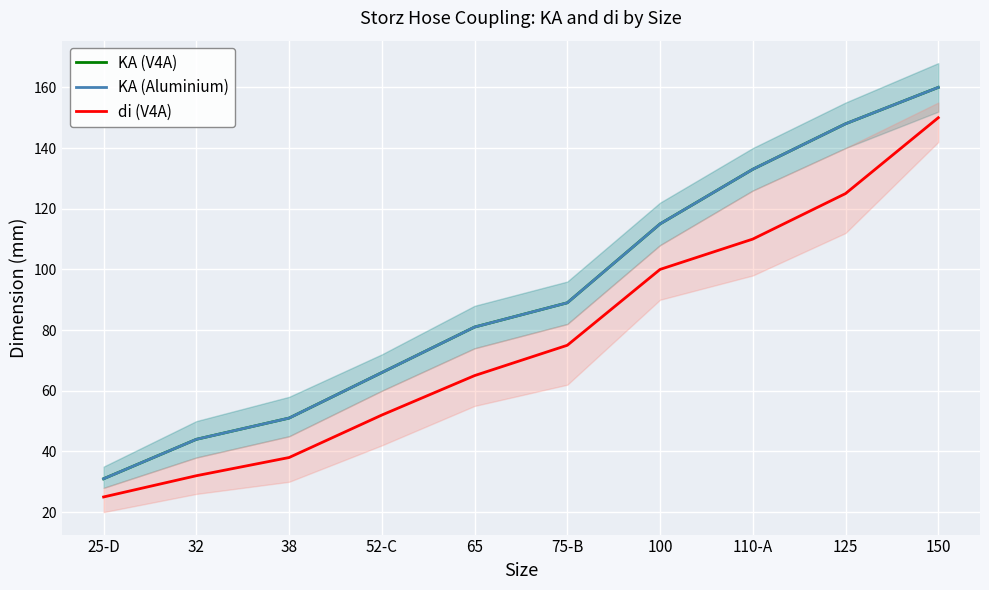

What are all the series names shown in the legend?

KA (V4A), KA (Aluminium), di (V4A)